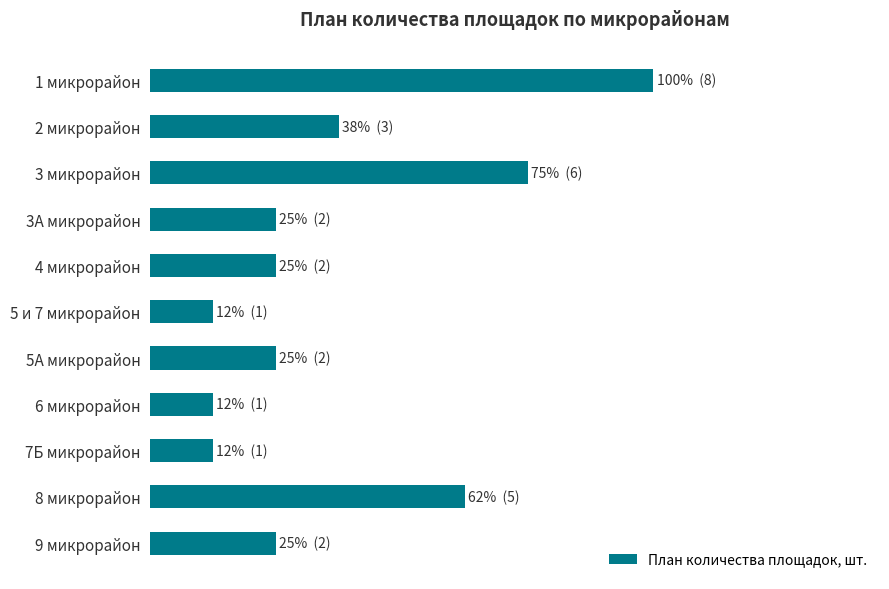

Does the chart contain any negative values?

No